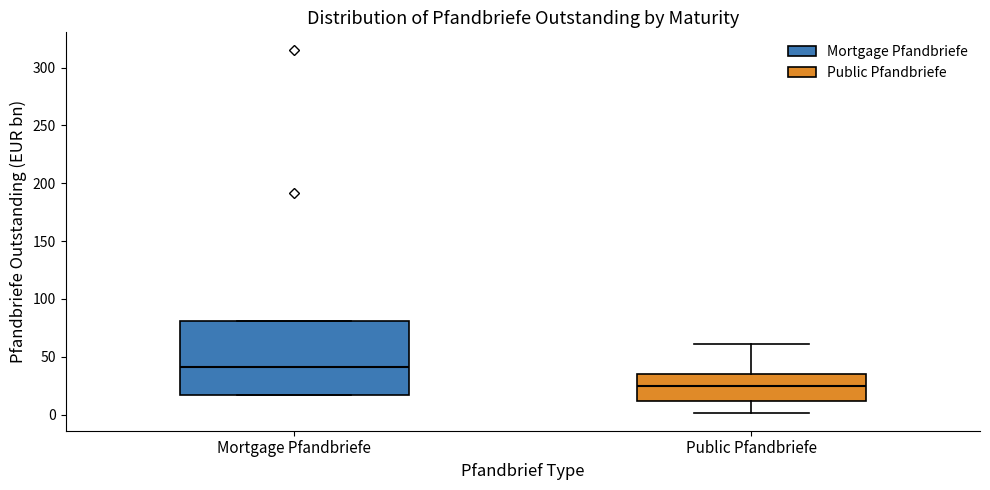

Comparing the boxes themselves (not the whiskers), which one is the tallest?

Mortgage Pfandbriefe